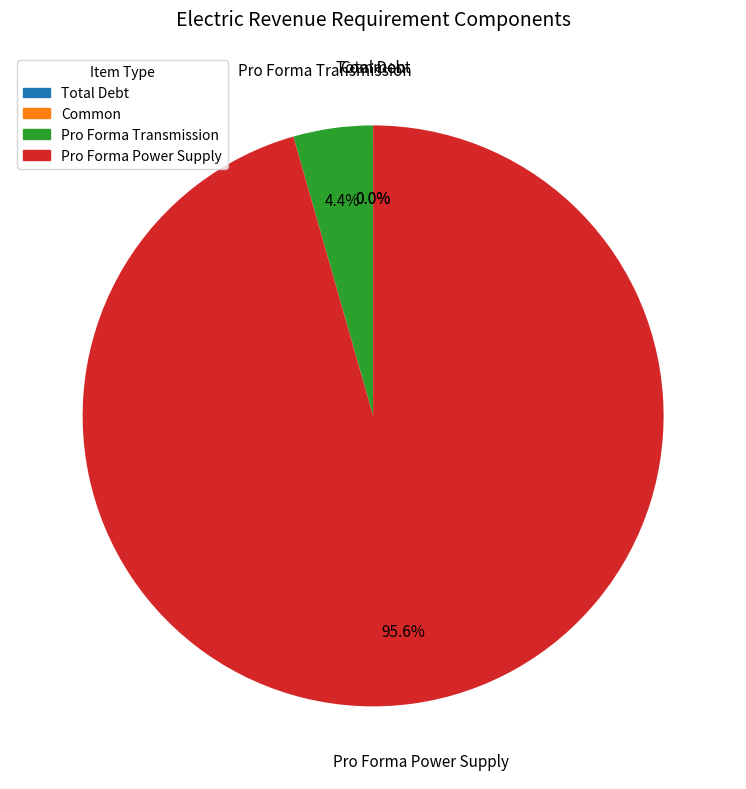

Which category accounts for the majority?

Pro Forma Power Supply